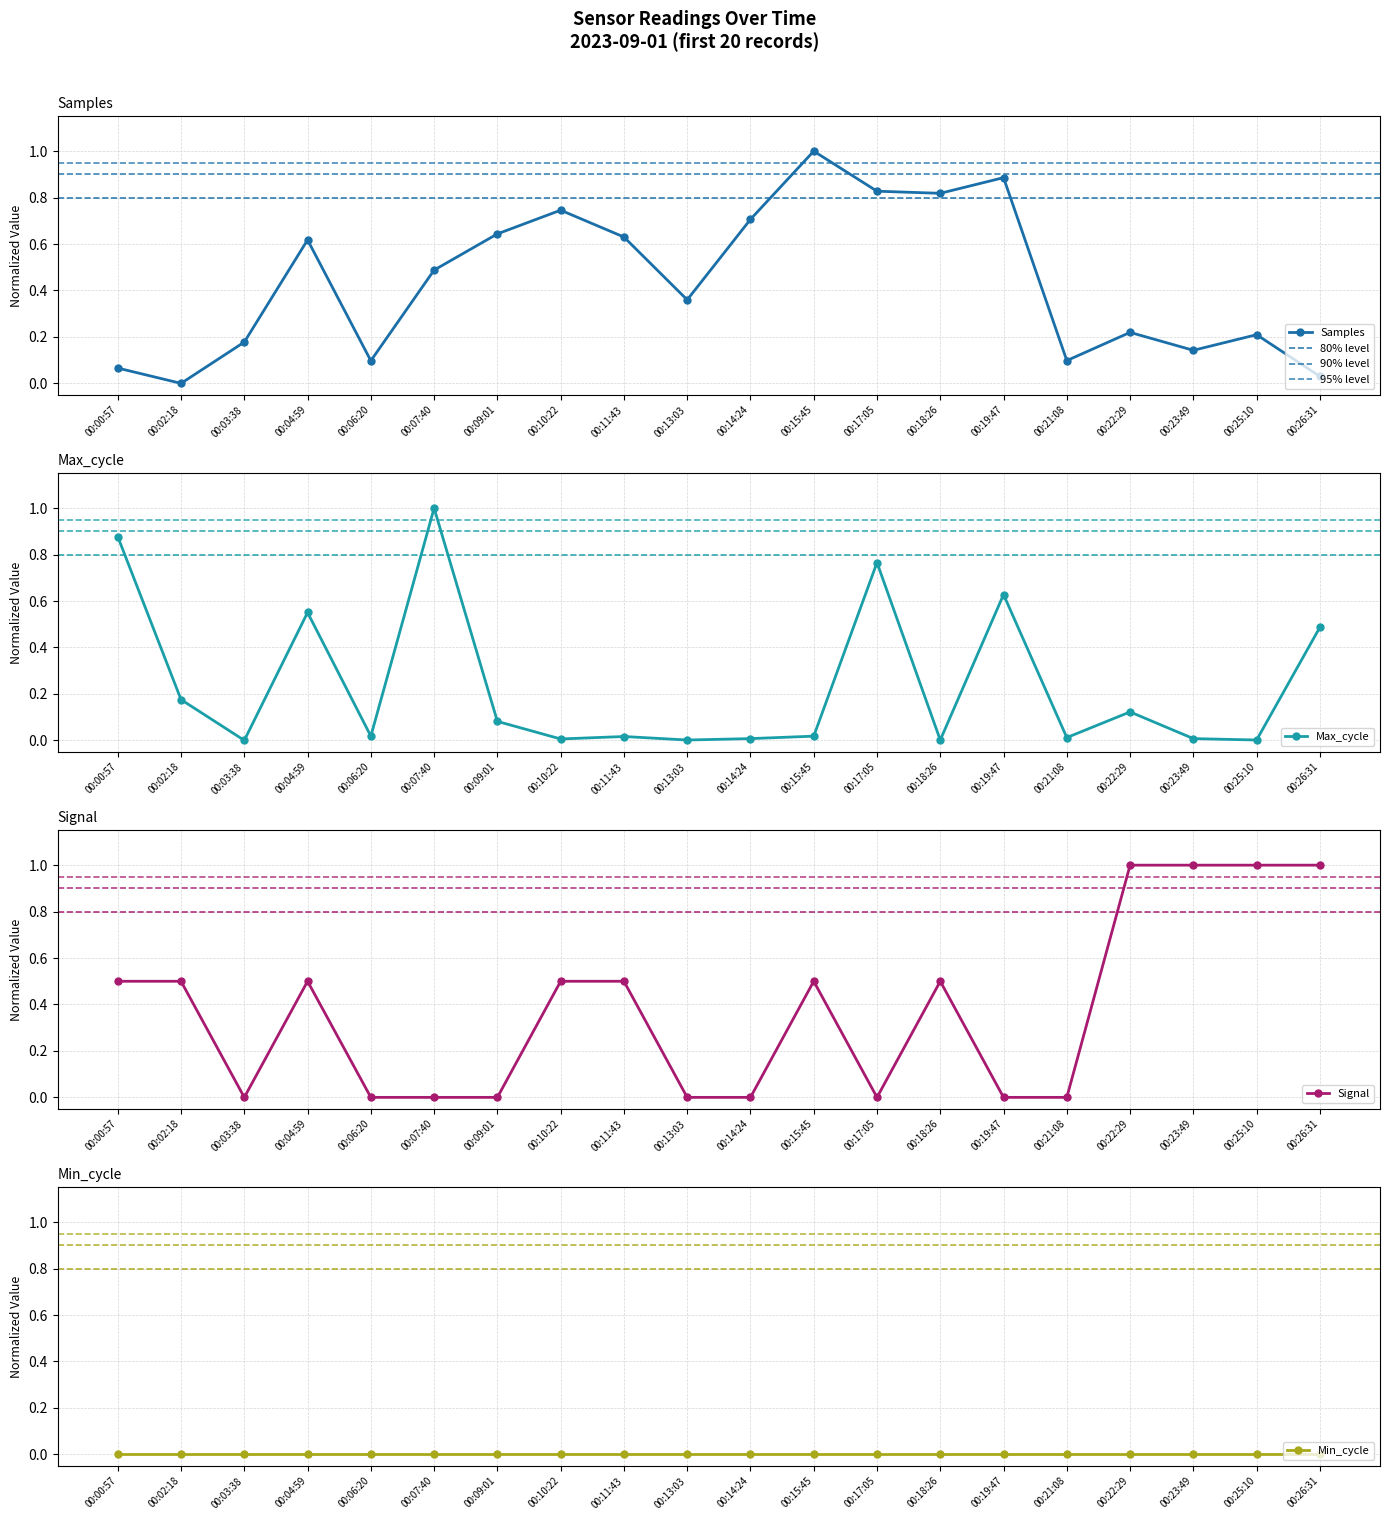

At which label does Samples reach its peak?

00:15:45